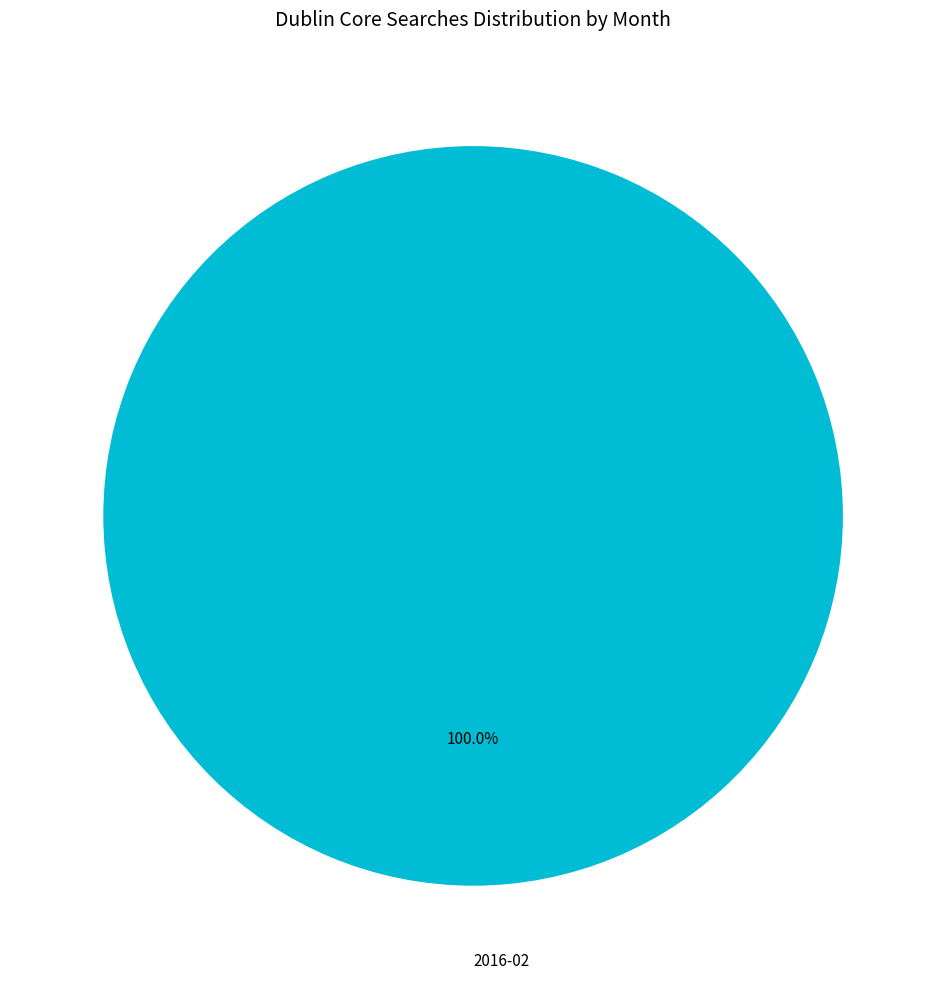

How many slices are in this pie chart?

1